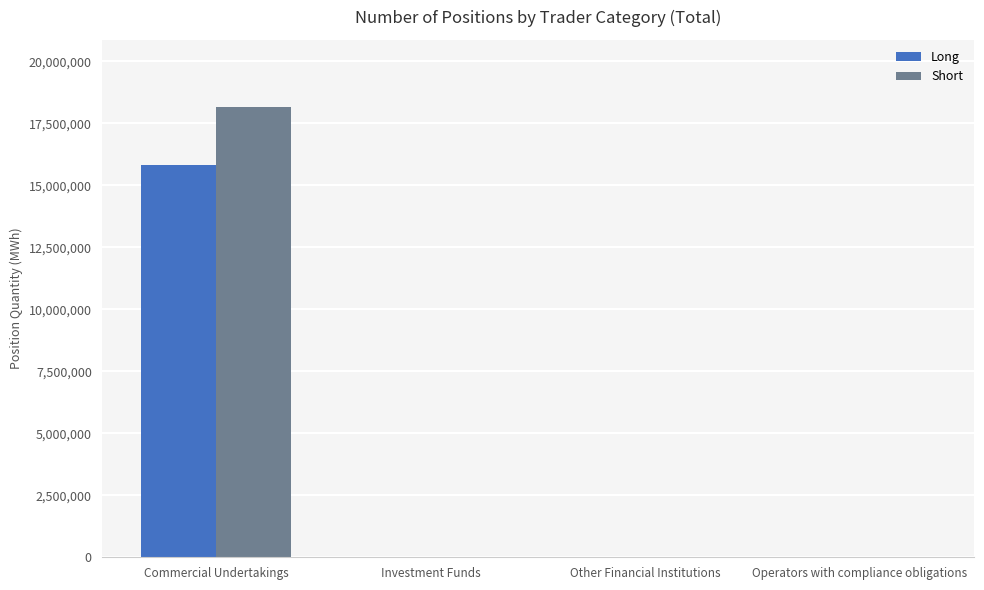

The value of Short at Investment Funds is 0. True or false?

True